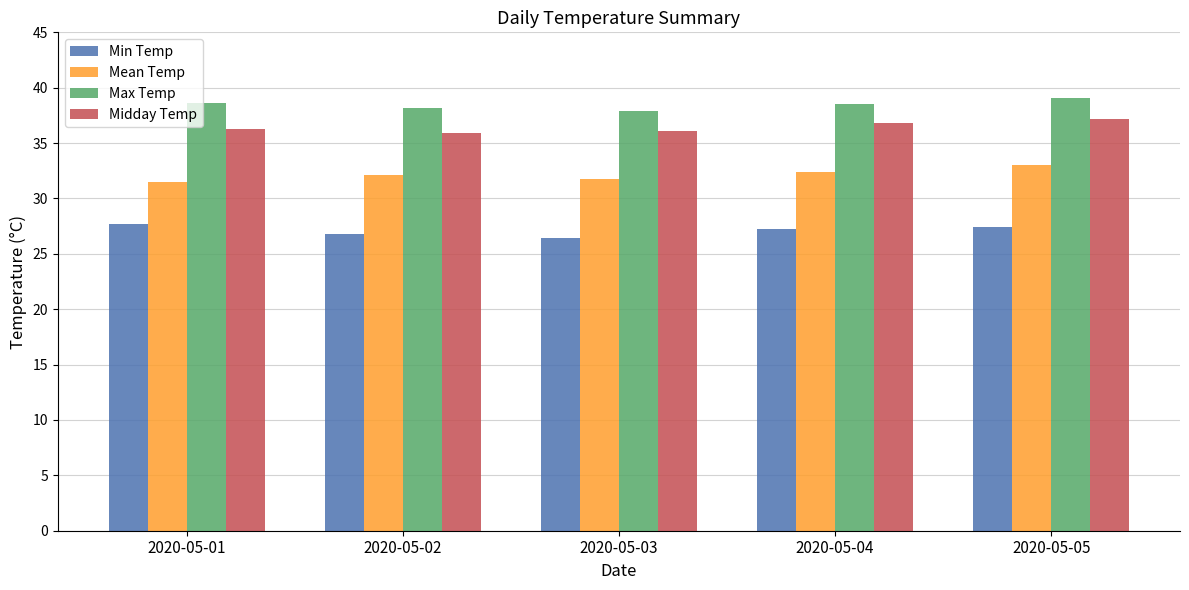

What is the value of the Max Temp bar at the 1st from the left?

38.6